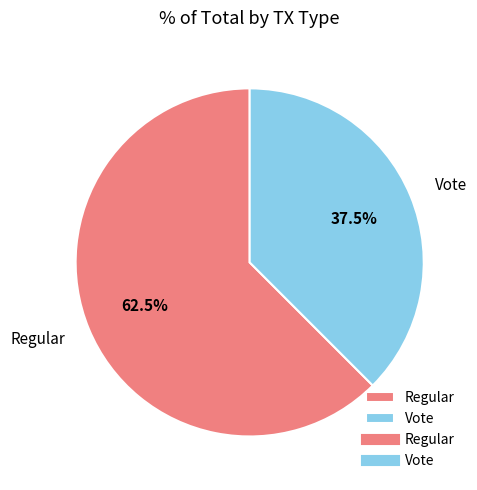

Which slice is the largest?

Regular